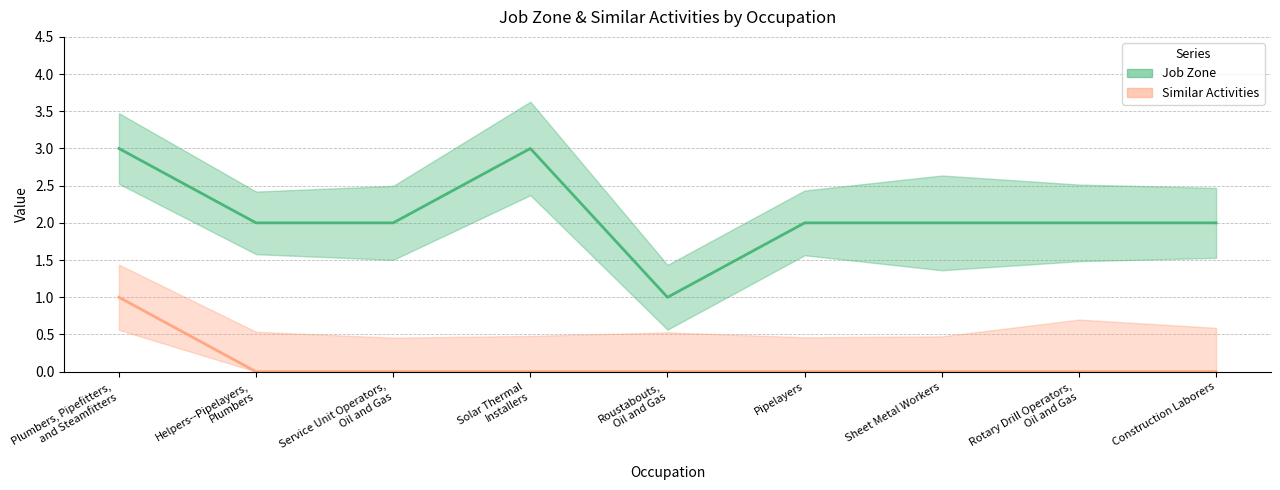

At how many categories does at least one series exceed 2?

2